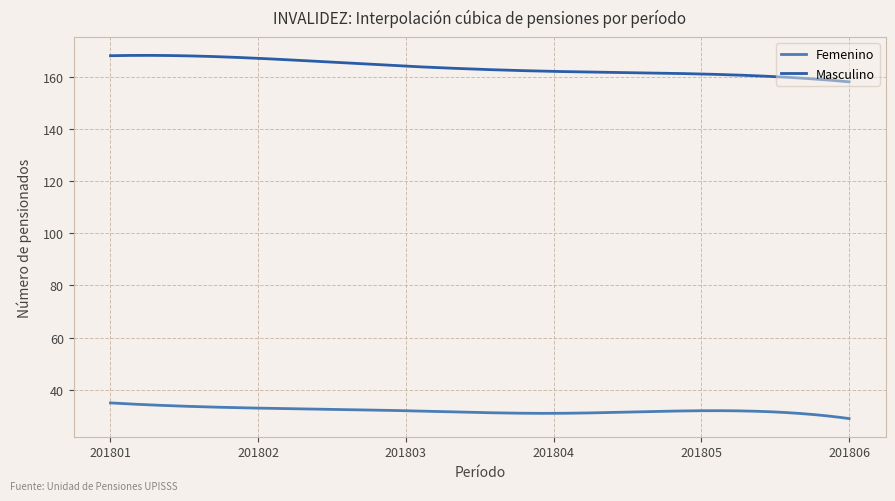

Which series has the largest total across all categories?

Masculino